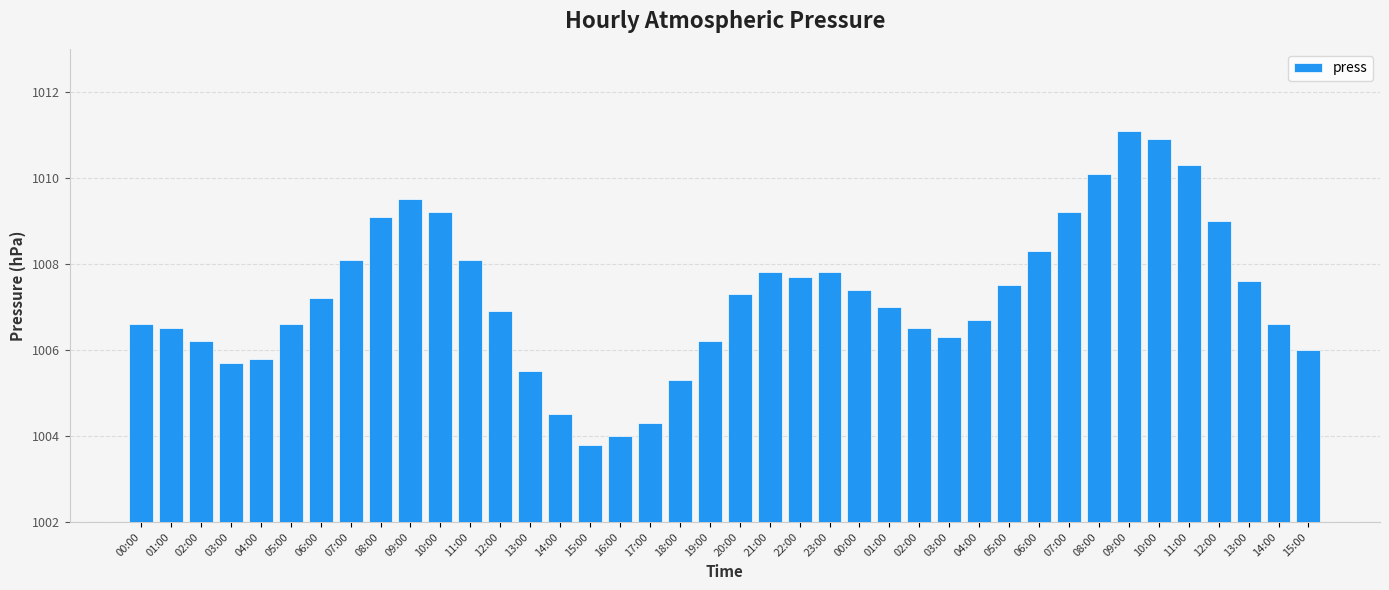

Rank the categories by value from lowest to highest.

15:00, 16:00, 17:00, 14:00, 18:00, 13:00, 03:00, 04:00, 15:00, 02:00, 19:00, 03:00, 01:00, 02:00, 00:00, 05:00, 14:00, 04:00, 12:00, 01:00, 06:00, 20:00, 00:00, 05:00, 13:00, 22:00, 21:00, 23:00, 07:00, 11:00, 06:00, 12:00, 08:00, 10:00, 07:00, 09:00, 08:00, 11:00, 10:00, 09:00